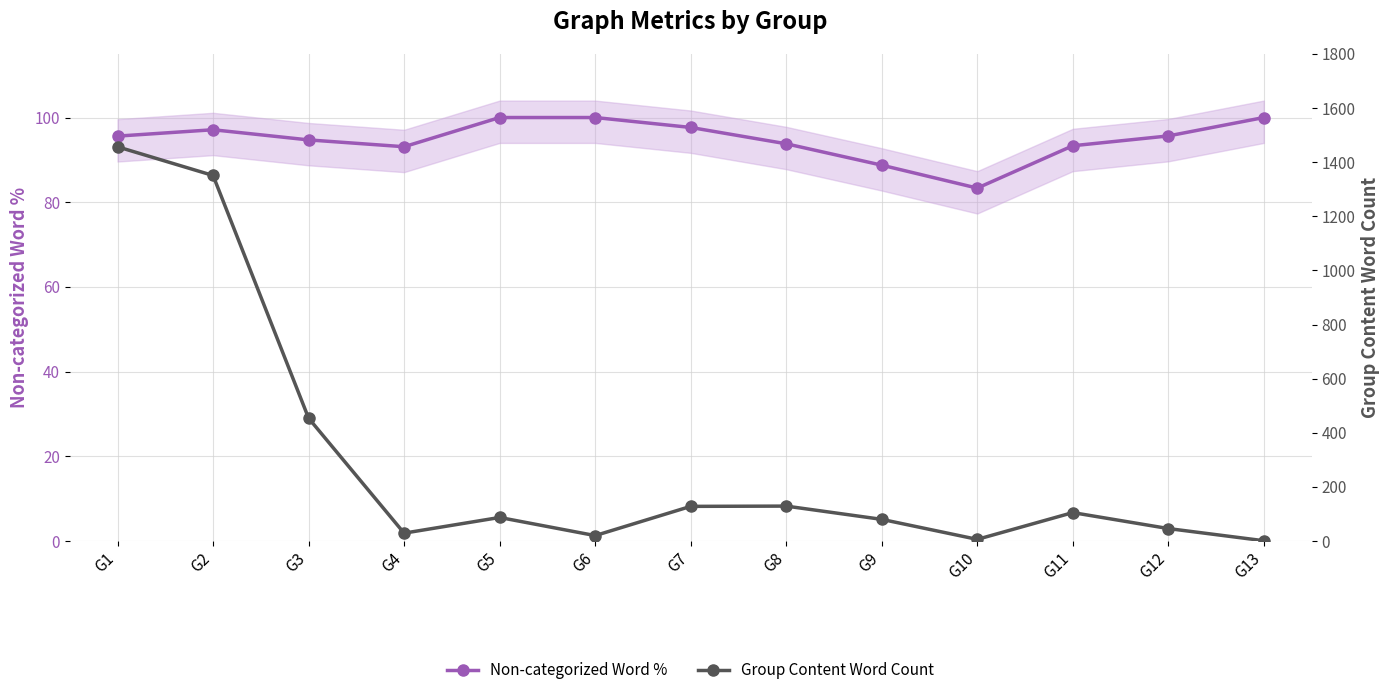

What is the maximum value for Non-categorized Word %?

100.0